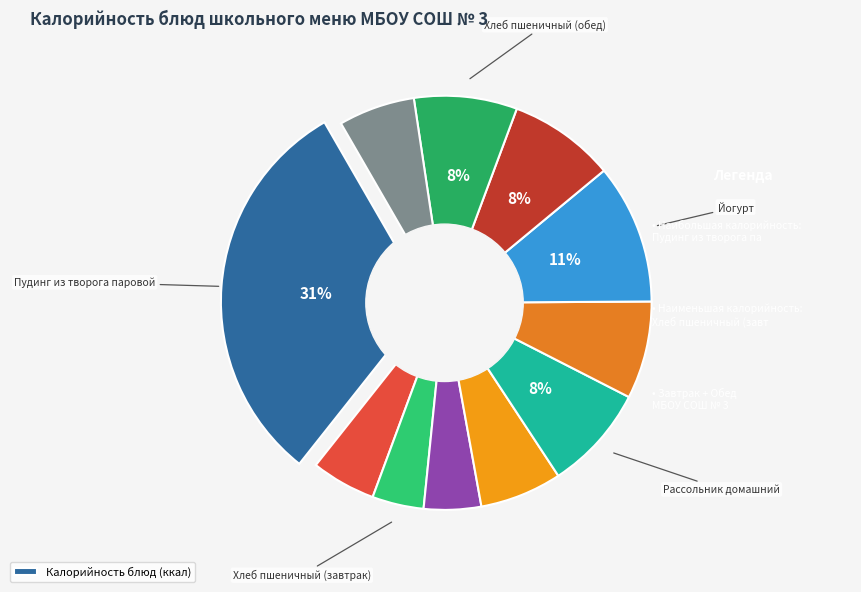

To the nearest percent, what is the difference between the largest and smallest slice percentages?

27%